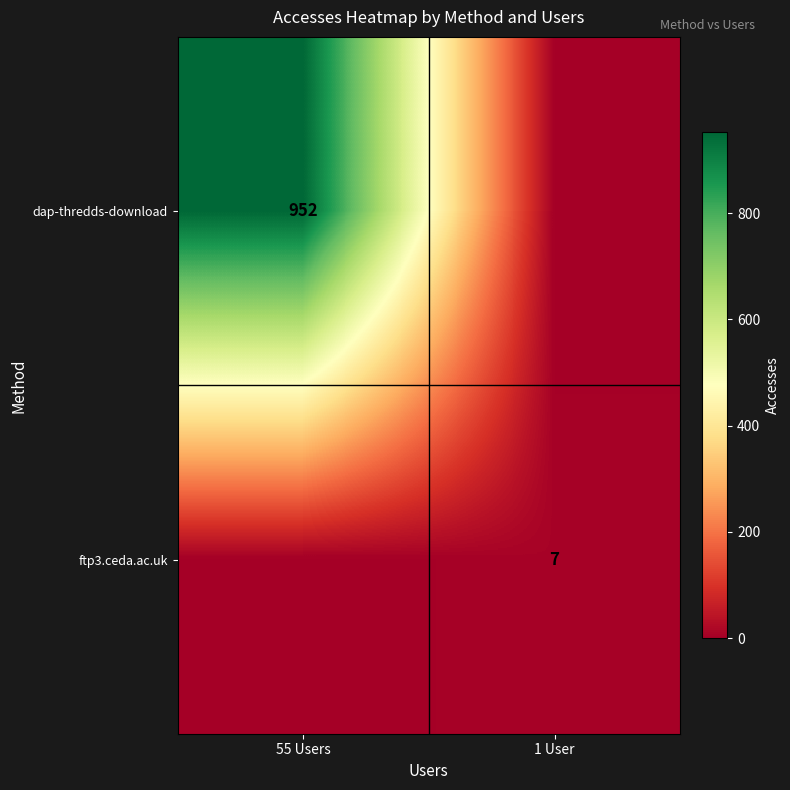

True or false: dap-thredds-download has a value of 567 at 55 Users.

False